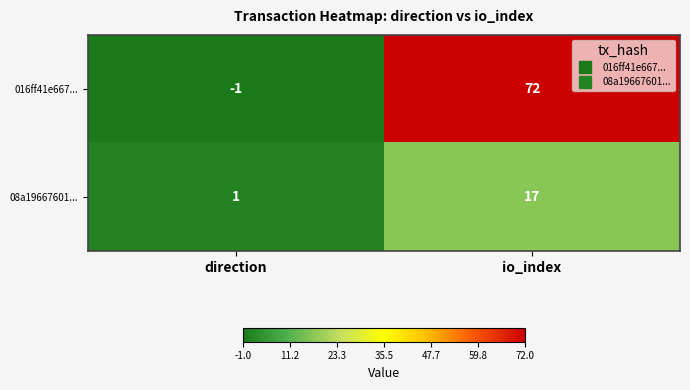

What is the sum of the 016ff41e667... values at io_index and direction?

71